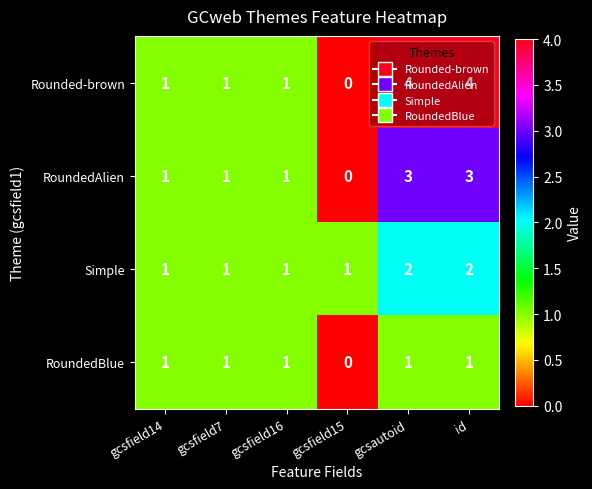

Which series has the largest total across all categories?

Rounded-brown